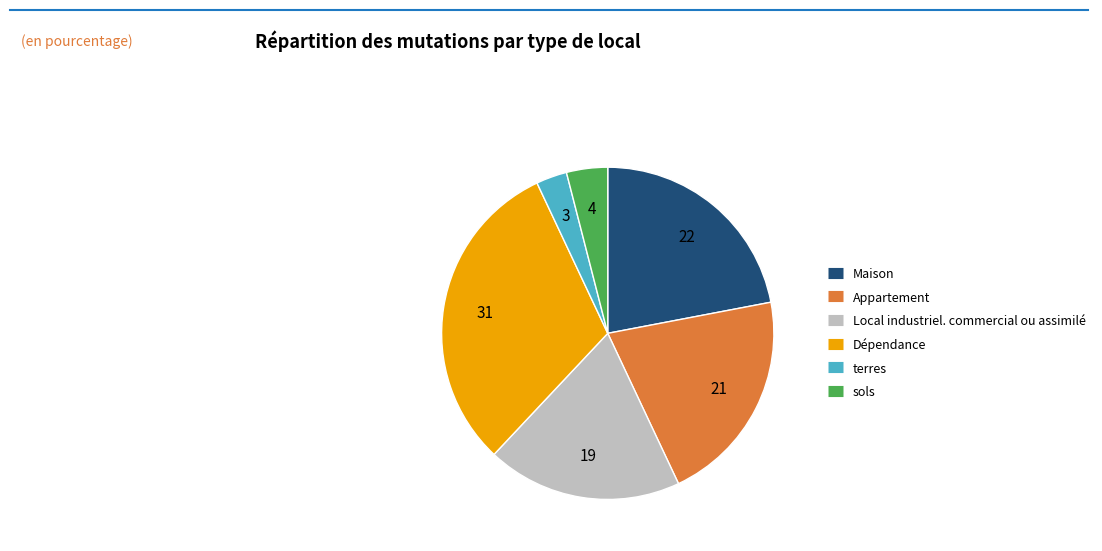

Which has a higher value, terres or Local industriel. commercial ou assimilé?

Local industriel. commercial ou assimilé